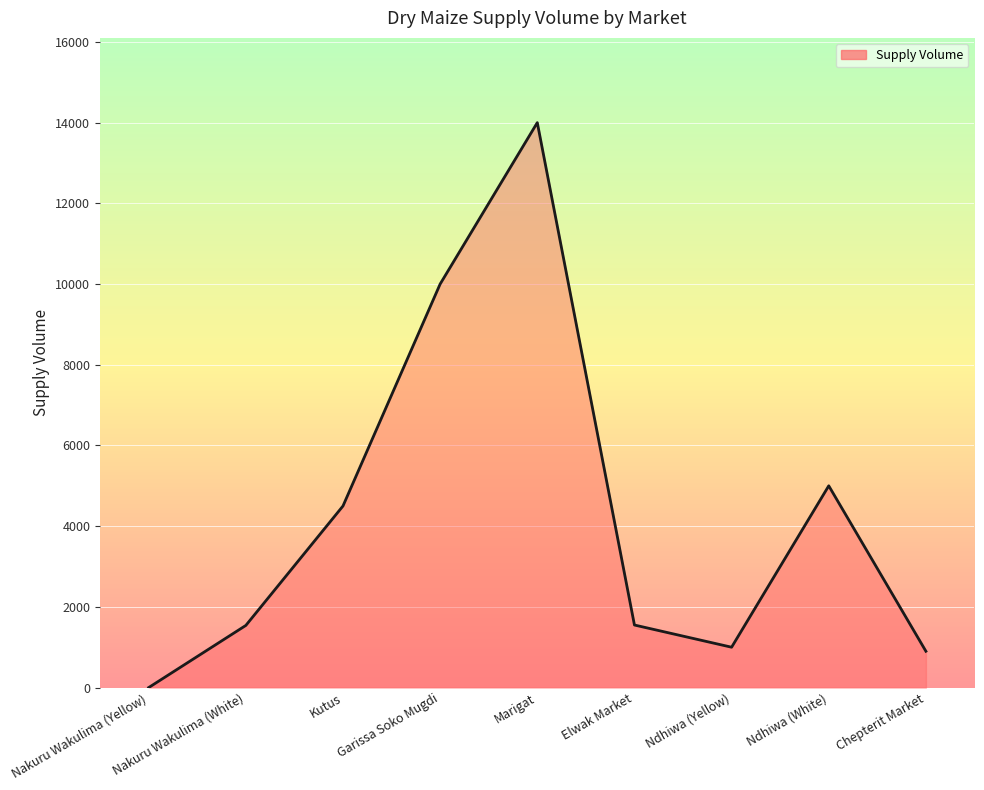

Where is the data nearest to the value 7000?

Ndhiwa (White)